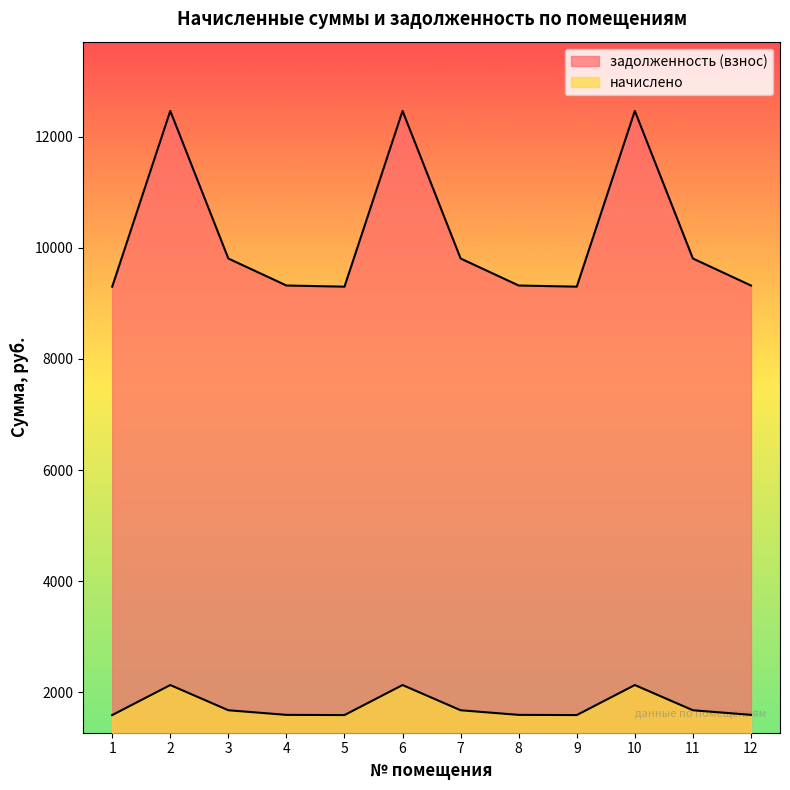

What is the difference between the maximum and second lowest values in the задолженность (взнос) series?

3164.0